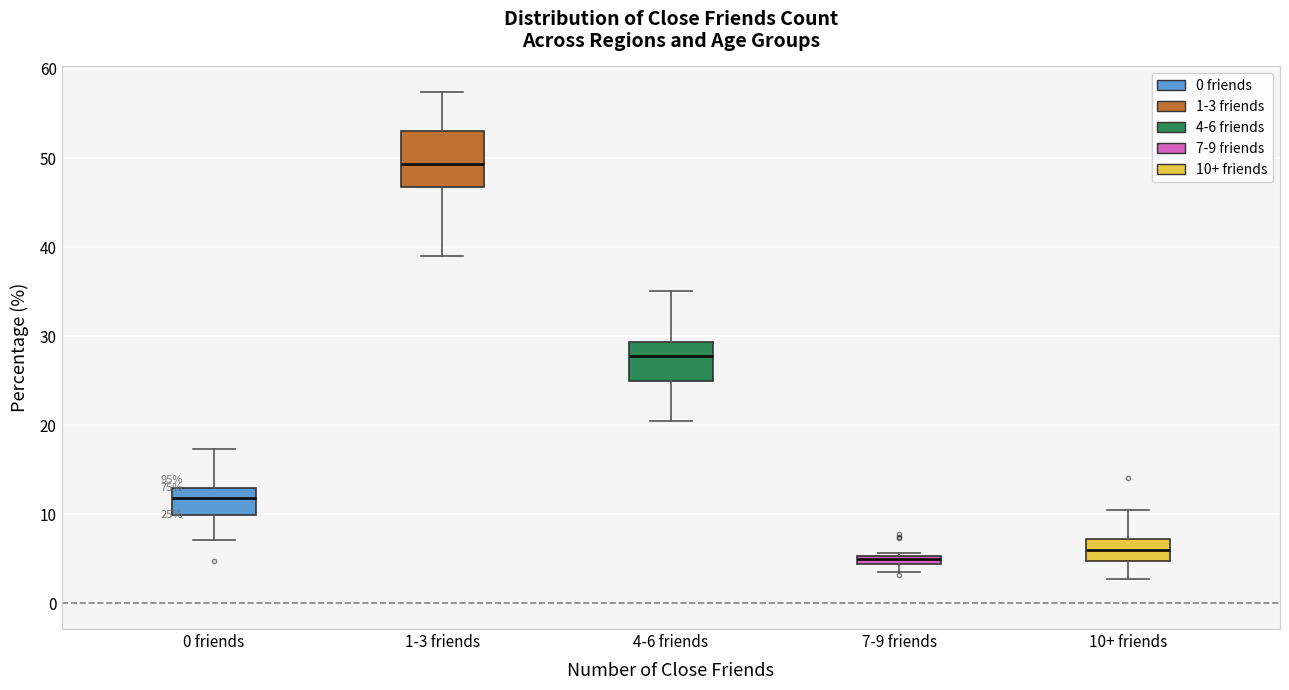

Which box has the highest median line?

1-3 friends